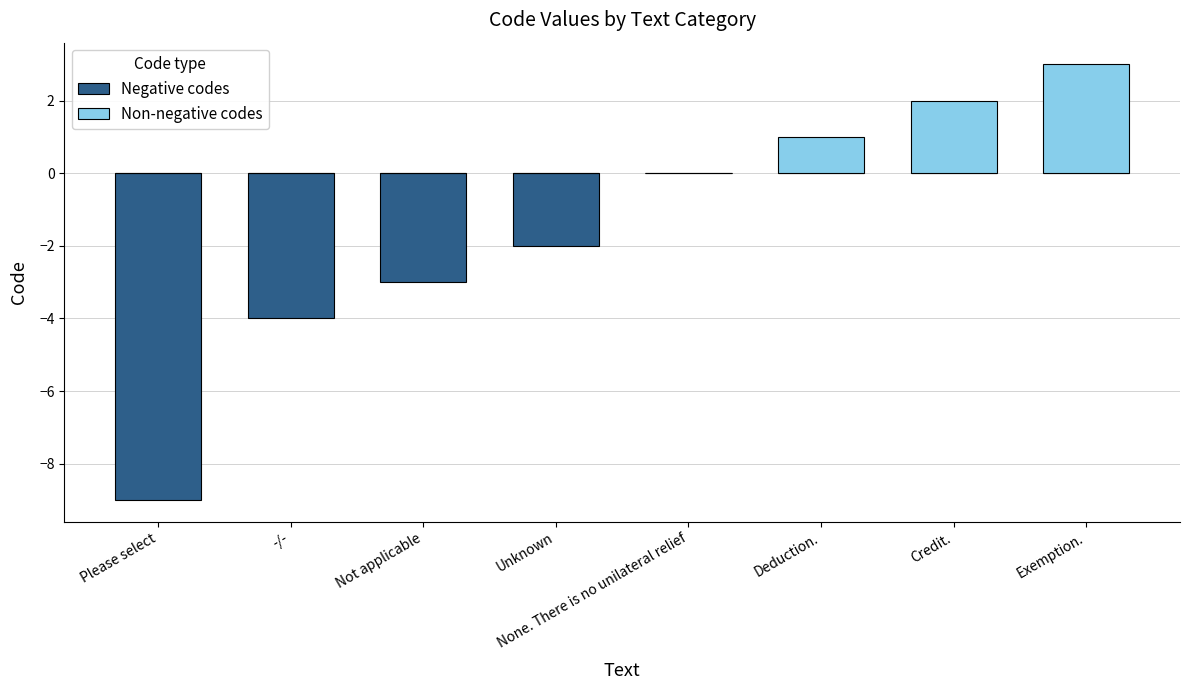

Which series changed the most between Please select and -/-?

Negative codes